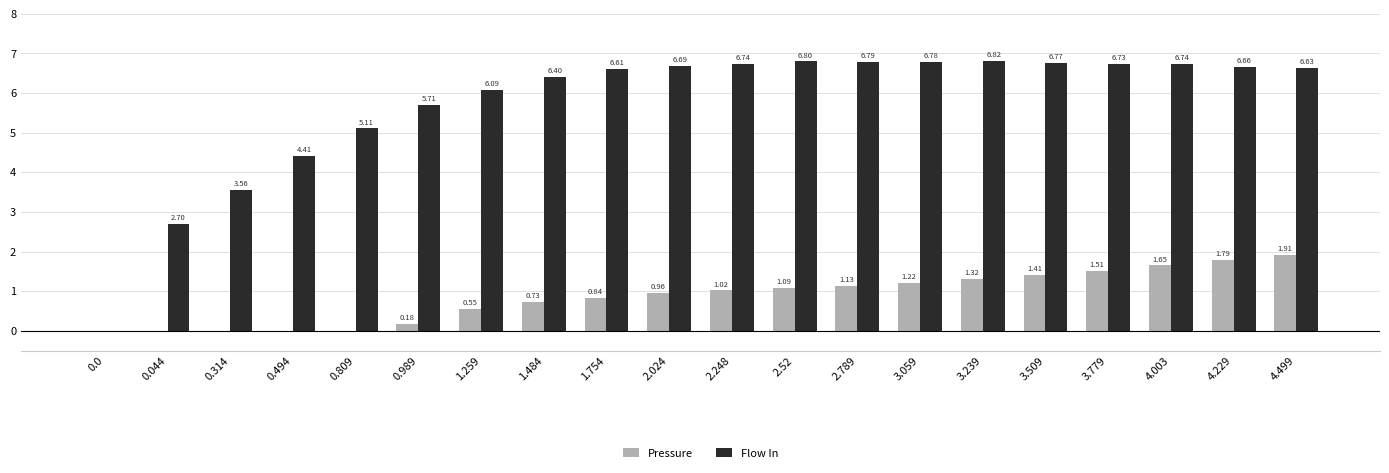

How many categories are shown in the chart?

20